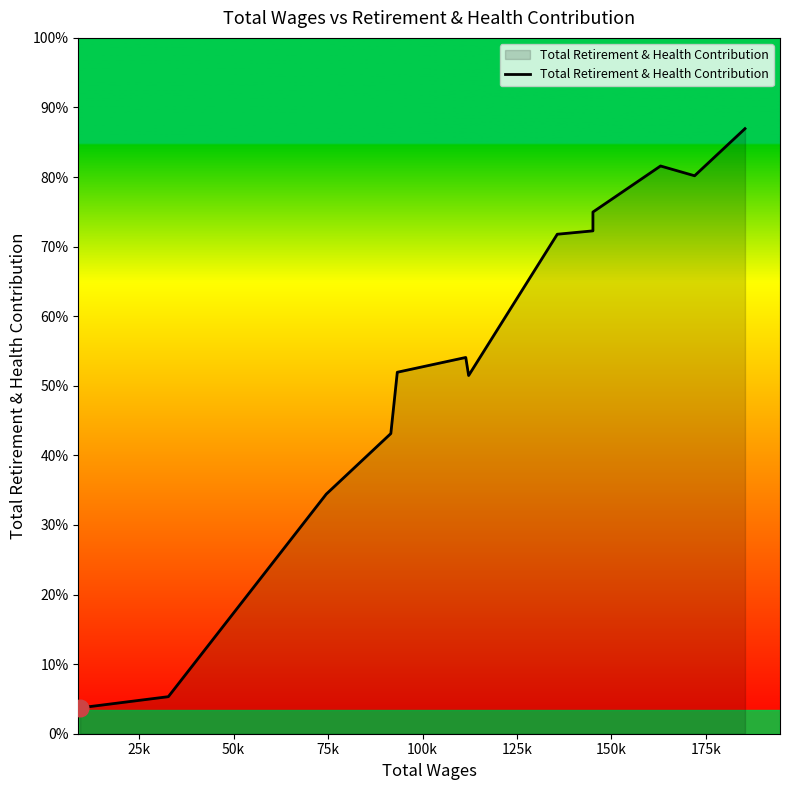

How many interior local valleys (lower than both neighbors) does the data have?

2